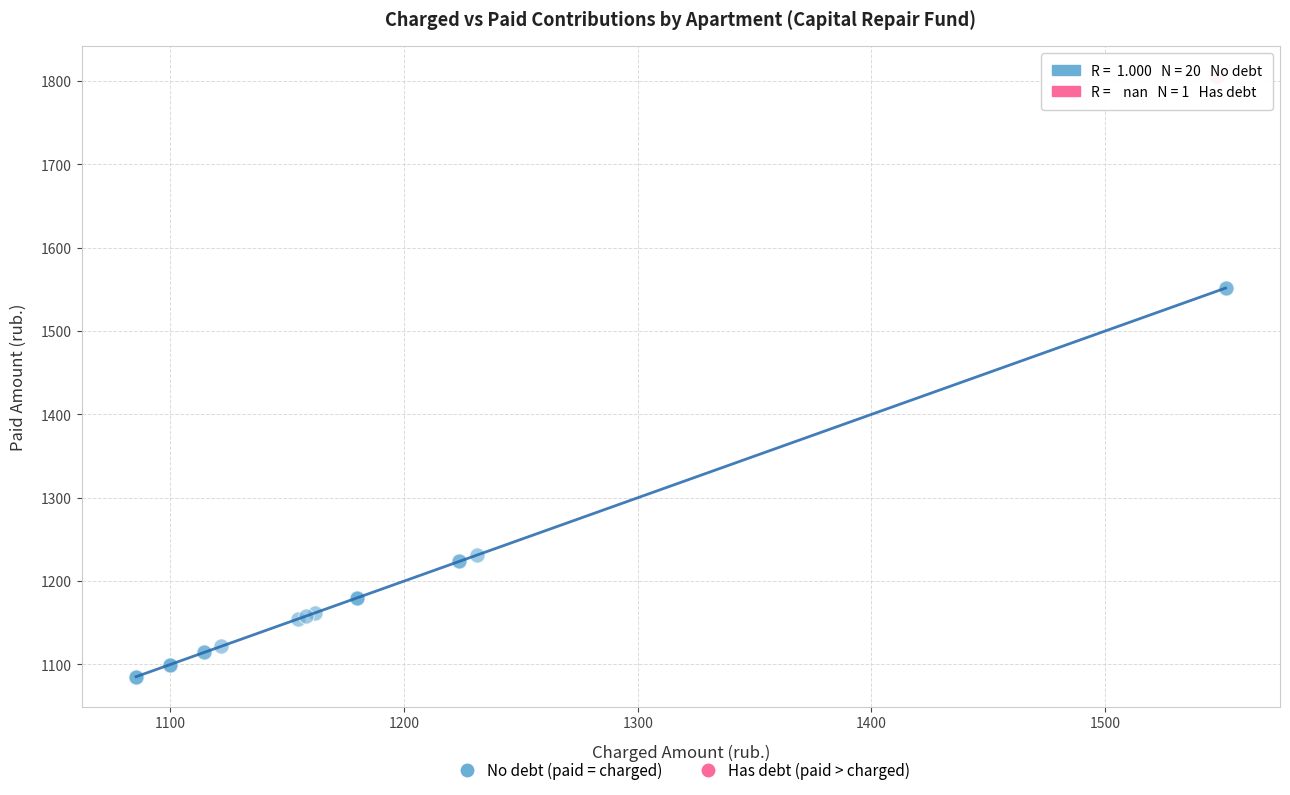

What are all the series names shown in the legend?

No debt (paid = charged), Has debt (paid > charged)